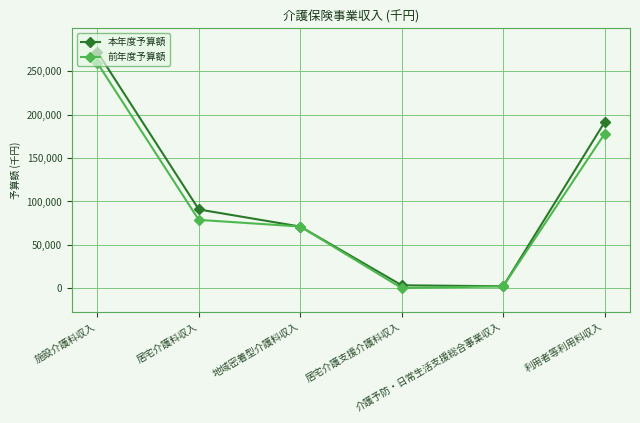

What position from the left is 地域密着型介護料収入?

3